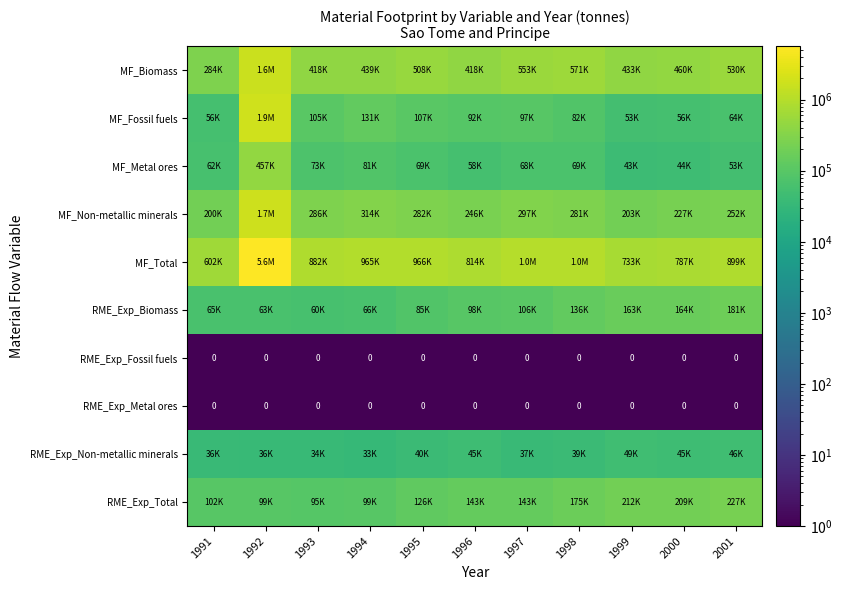

The RME_Exp_Fossil fuels series shows 0 at 2000. True or false?

True